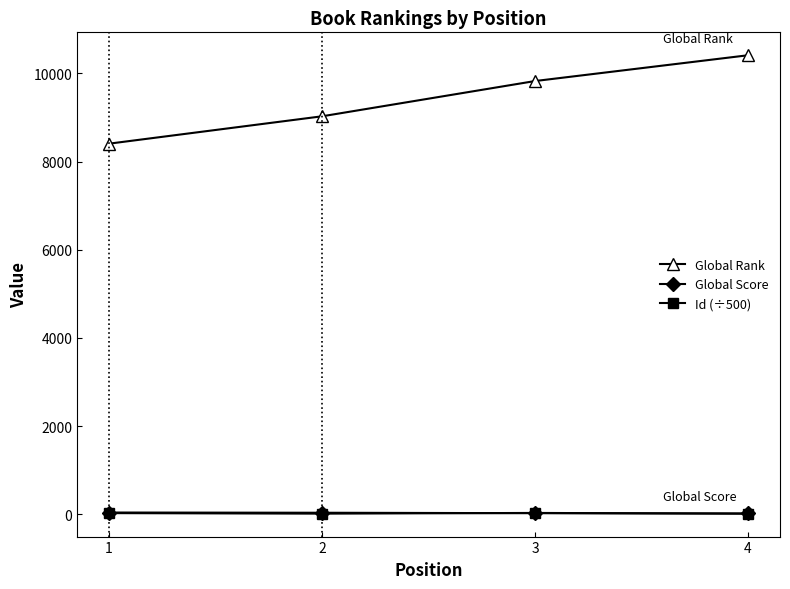

What is the greatest value displayed?

10413.0